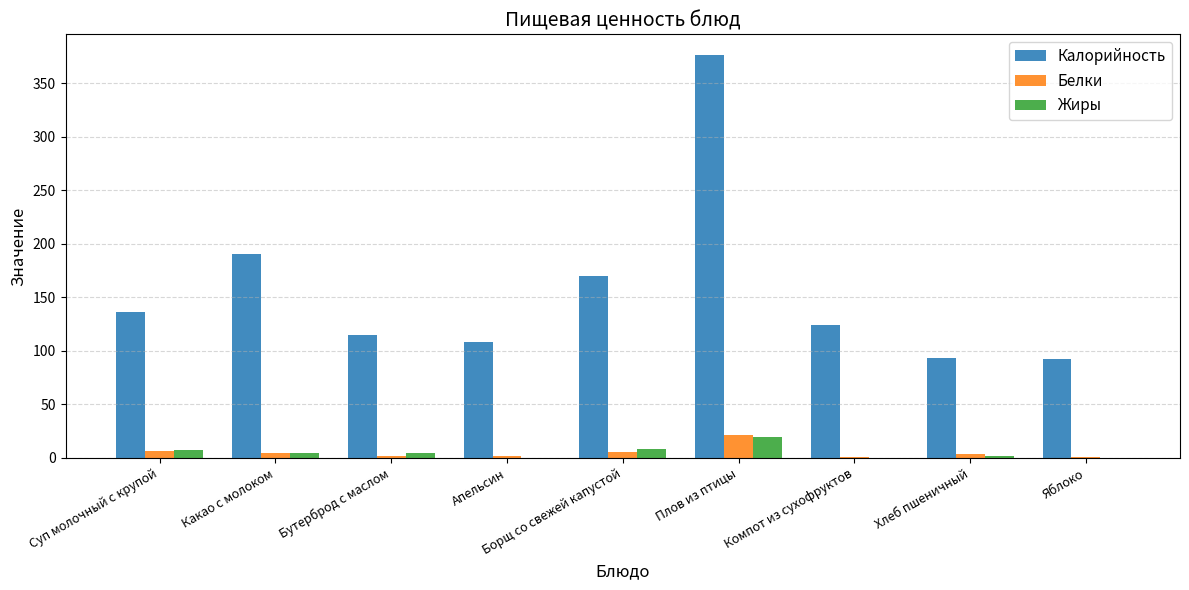

What is the maximum value shown in the chart?

376.7